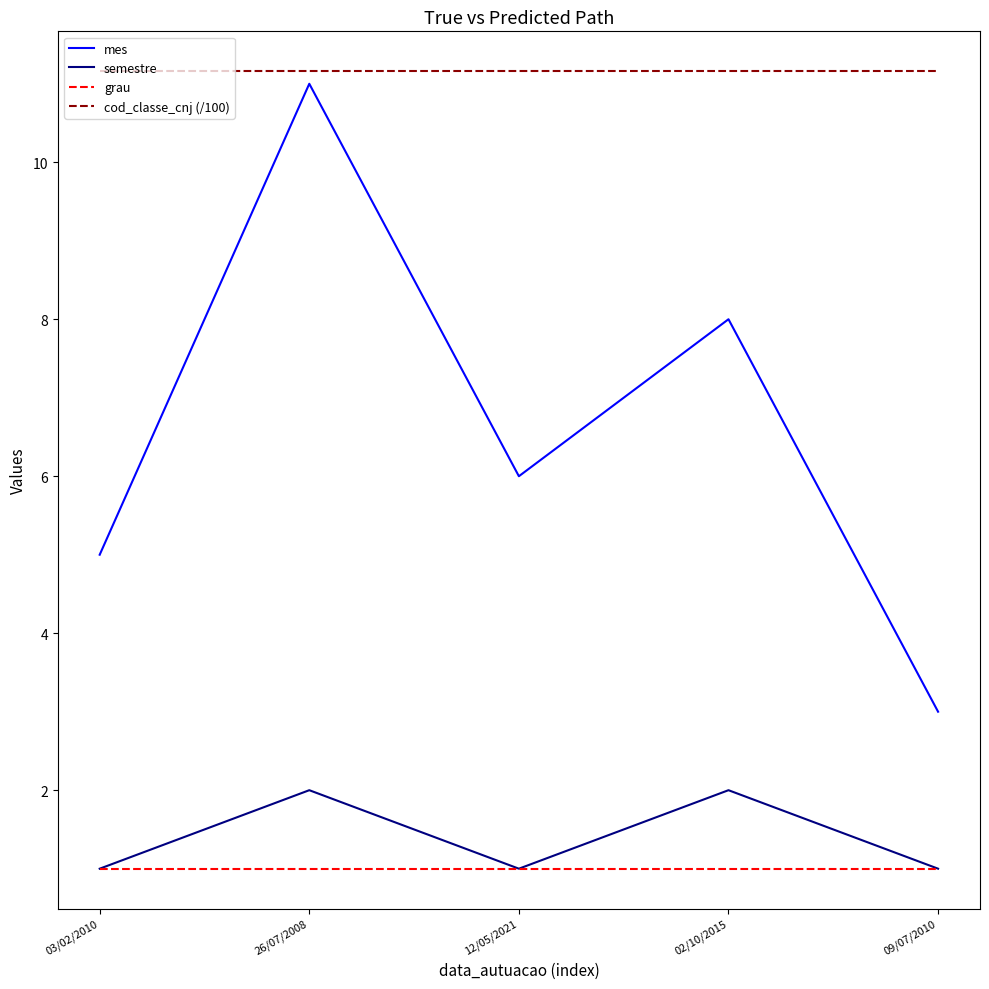

Reading right to left, extract all data points from this chart.

mes: 09/07/2010=3.0	02/10/2015=8.0	12/05/2021=6.0	26/07/2008=11.0	03/02/2010=5.0
semestre: 09/07/2010=1.0	02/10/2015=2.0	12/05/2021=1.0	26/07/2008=2.0	03/02/2010=1.0
grau: 09/07/2010=1.0	02/10/2015=1.0	12/05/2021=1.0	26/07/2008=1.0	03/02/2010=1.0
cod_classe_cnj (/100): 09/07/2010=11.2	02/10/2015=11.2	12/05/2021=11.2	26/07/2008=11.2	03/02/2010=11.2